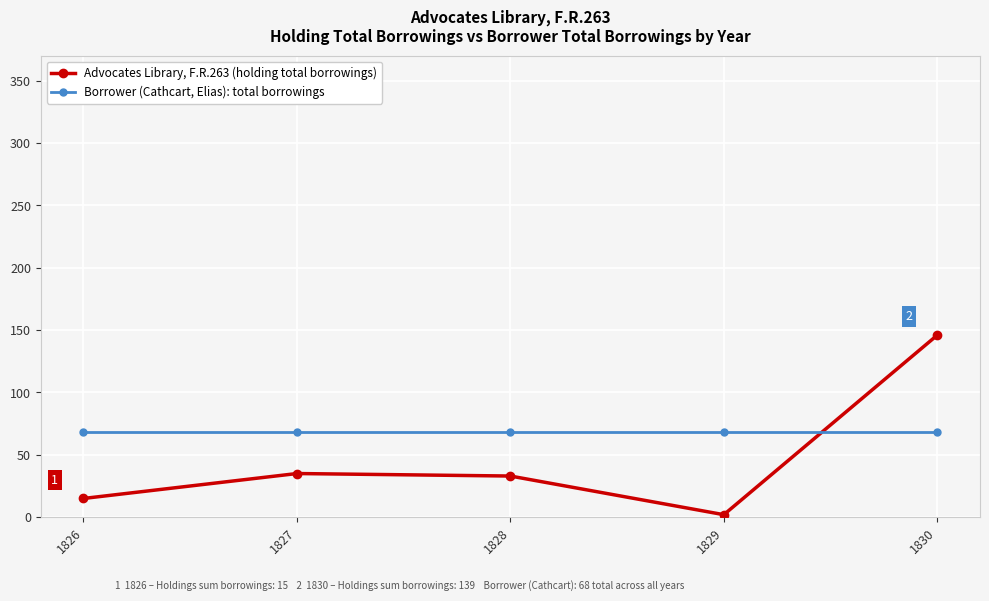

What is the approximate value of Advocates Library, F.R.263 (holding total borrowings) at 1826, to the nearest 5?

15